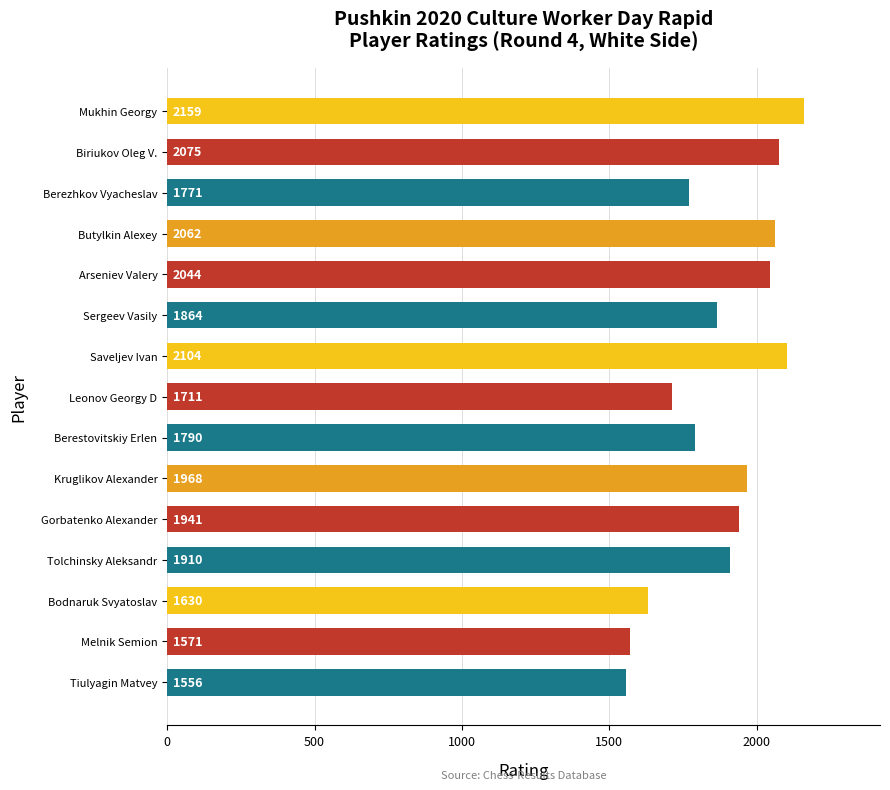

What is the minimum value shown in the chart?

1556